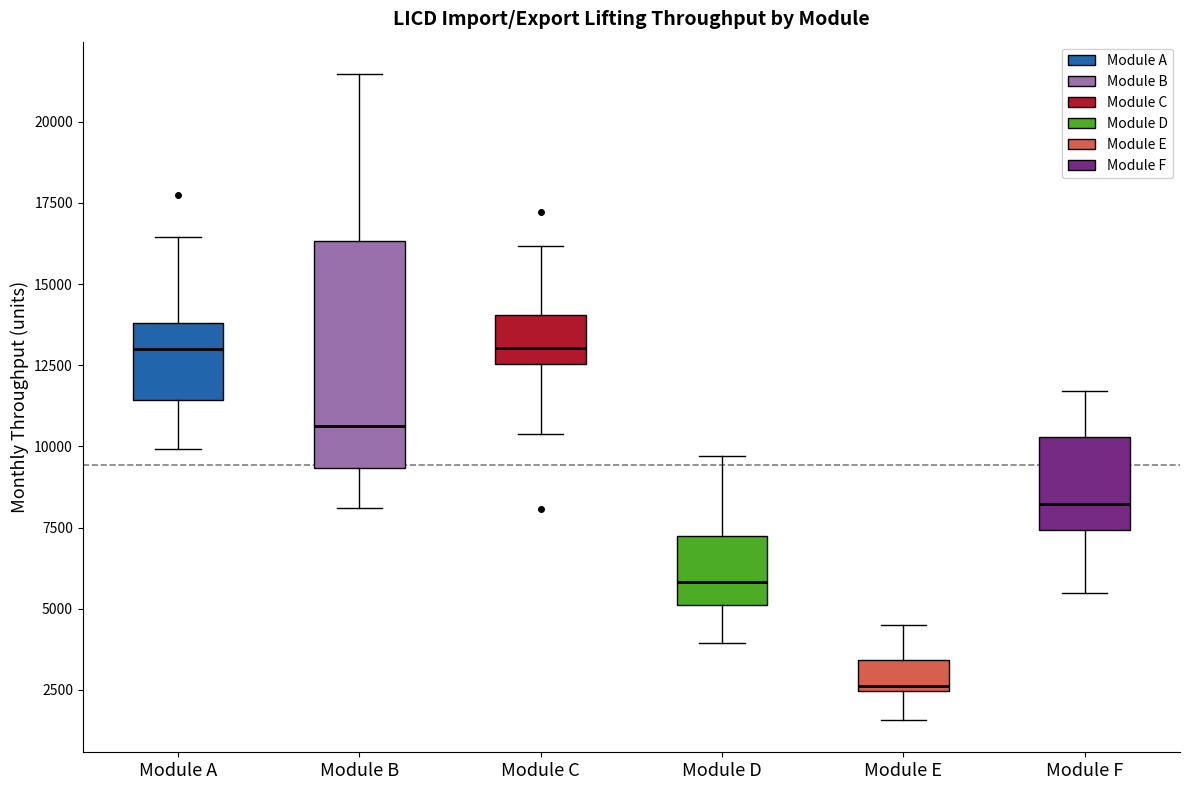

Reading left to right, transcribe this box plot: for each box, give where its median line is, the range the box spans, and where its two whiskers end, as read against the y-axis. The values are not printed on the chart, so give them approximately, as read against the axis.

Module A: median 13000, box 11500 to 14000, whiskers 10000 to 16500
Module B: median 10500, box 9500 to 16500, whiskers 8000 to 21500
Module C: median 13000, box 12500 to 14000, whiskers 10500 to 16000
Module D: median 6000, box 5000 to 7000, whiskers 4000 to 9500
Module E: median 2500 (just above the box's lower edge), box 2500 to 3500, whiskers 1500 to 4500
Module F: median 8000, box 7500 to 10500, whiskers 5500 to 11500